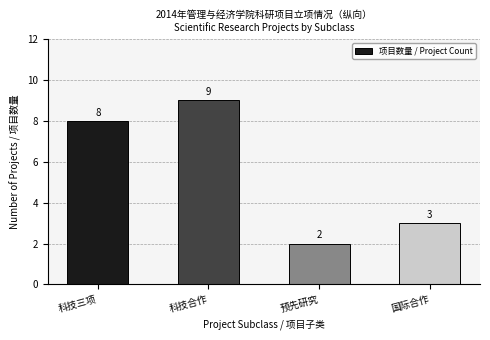

What is the approximate value at 科技合作?

9